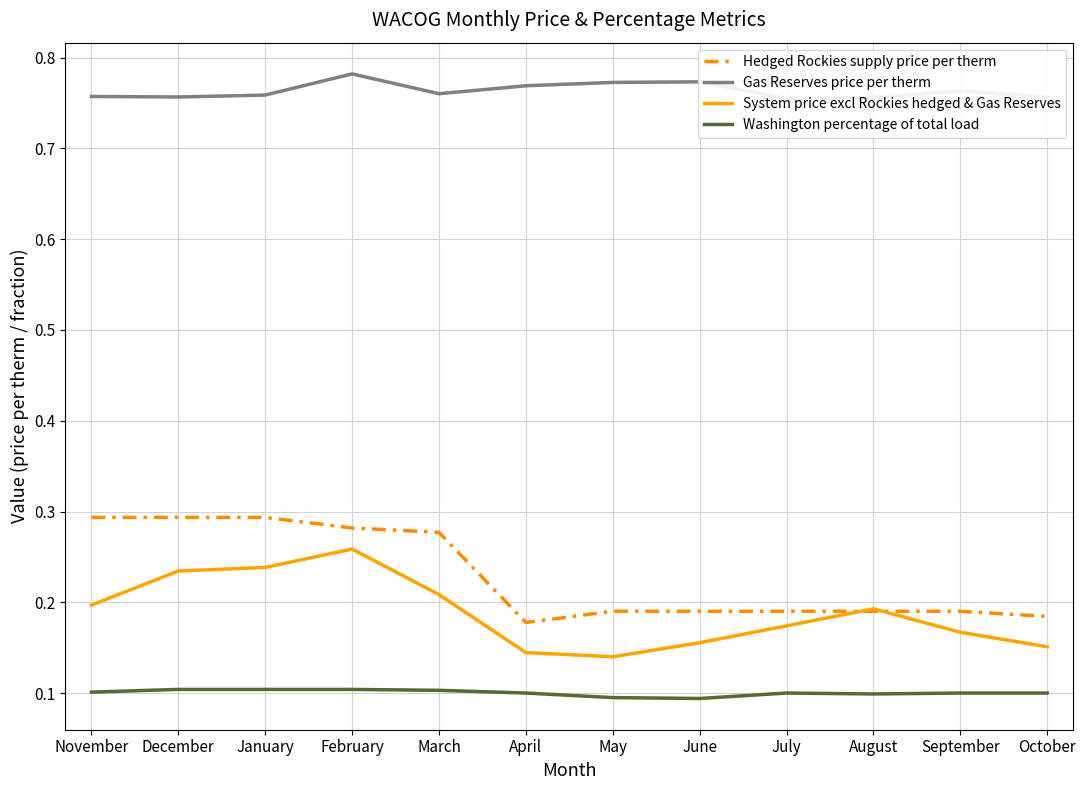

True or false: Hedged Rockies supply price per therm and Gas Reserves price per therm intersect in this chart.

False